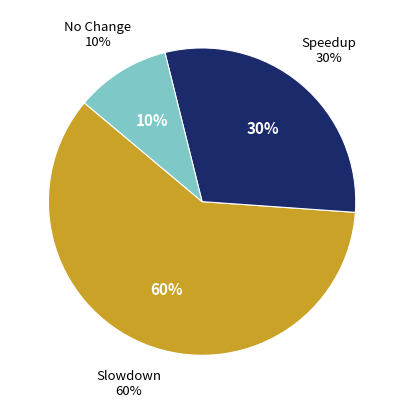

How many segments does this pie chart have?

3